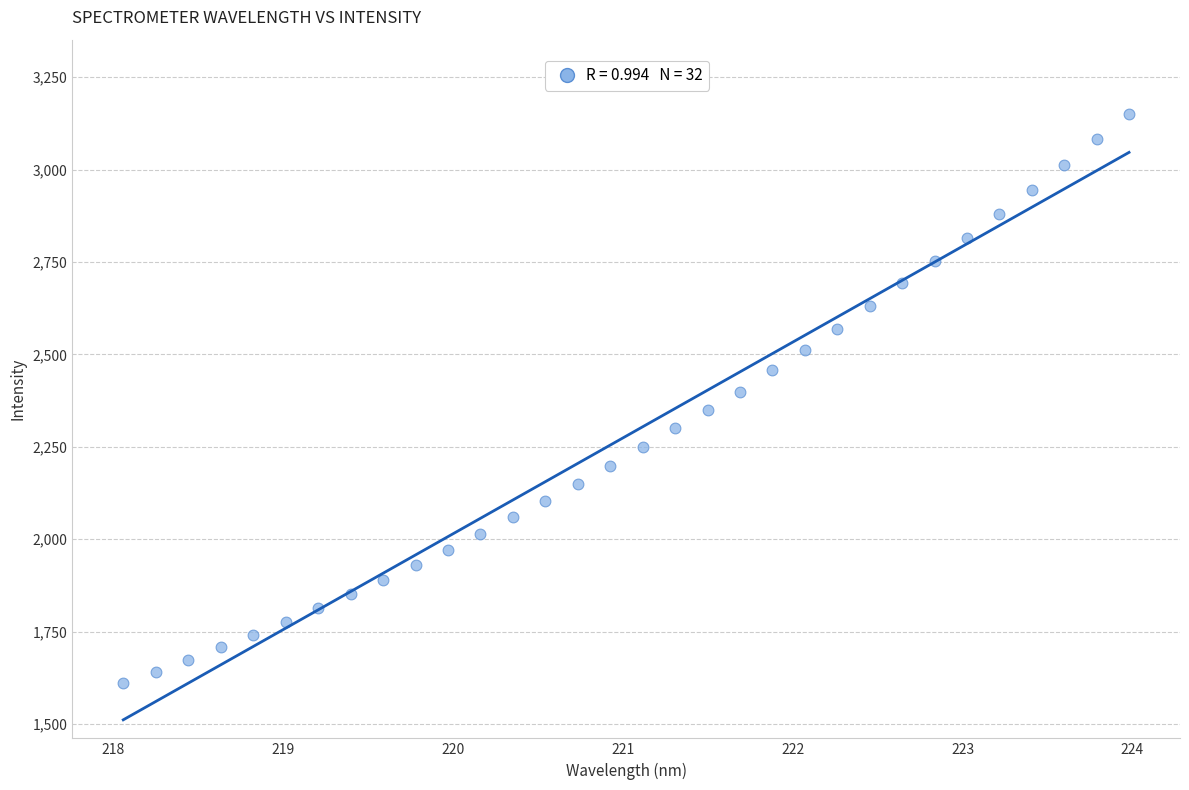

What is the range of X values (max minus min)?

5.9